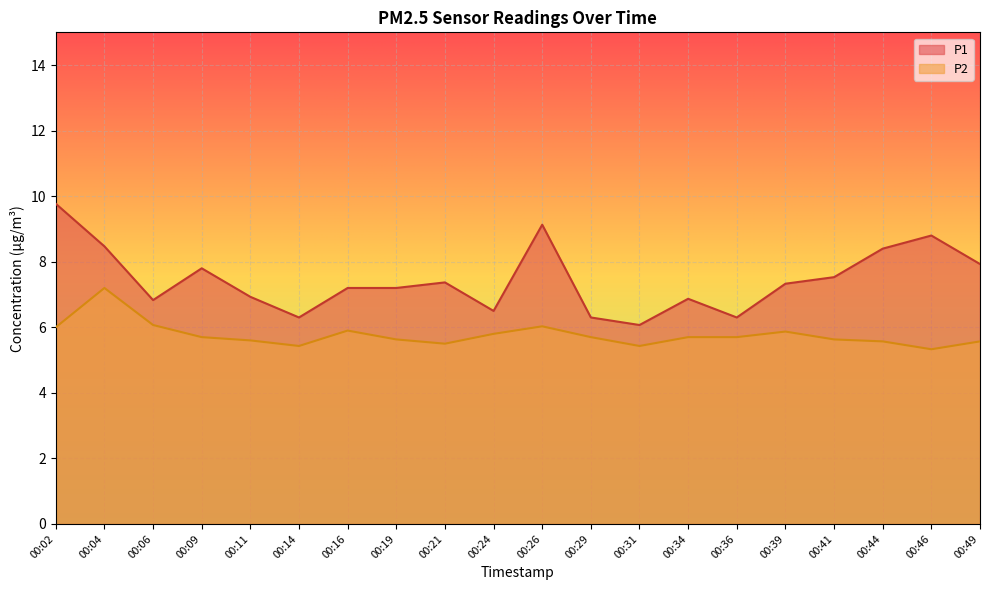

Does the chart display data point markers on the line(s)?

No